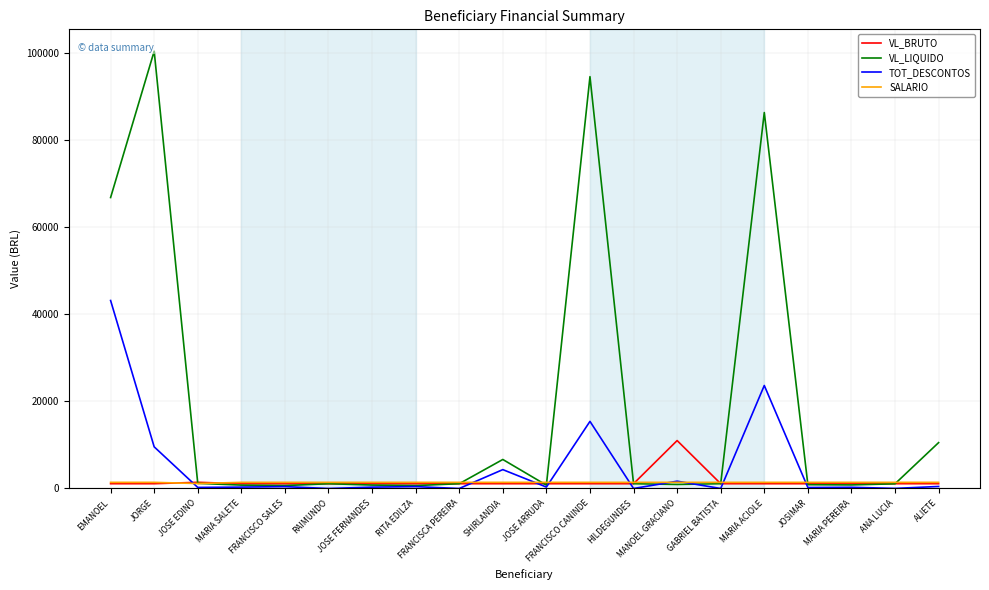

At which category is the sum across all series the highest?

EMANOEL